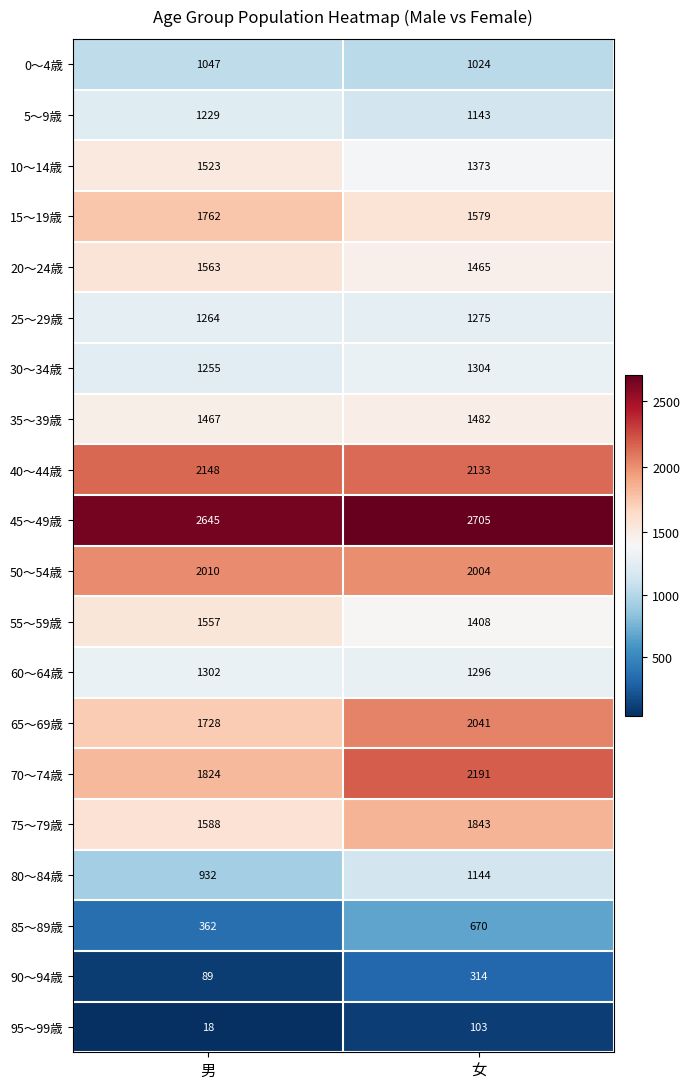

The 25～29歳 series shows 1275 at 女. True or false?

True